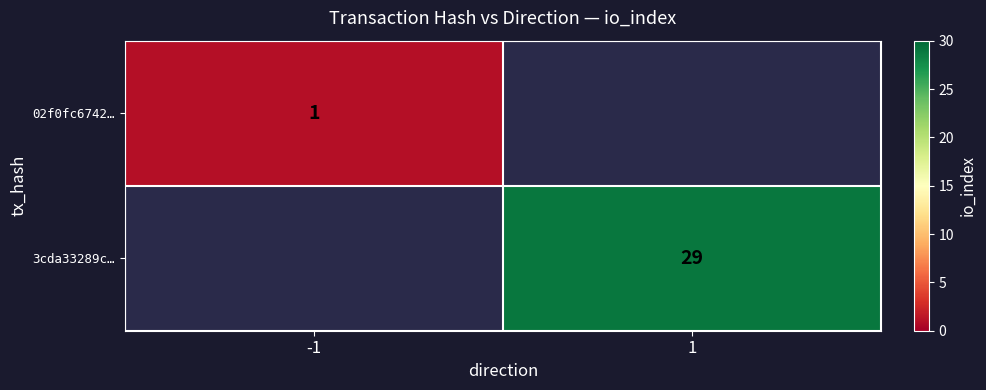

The value of 3cda33289c… at 1 is 29. True or false?

True